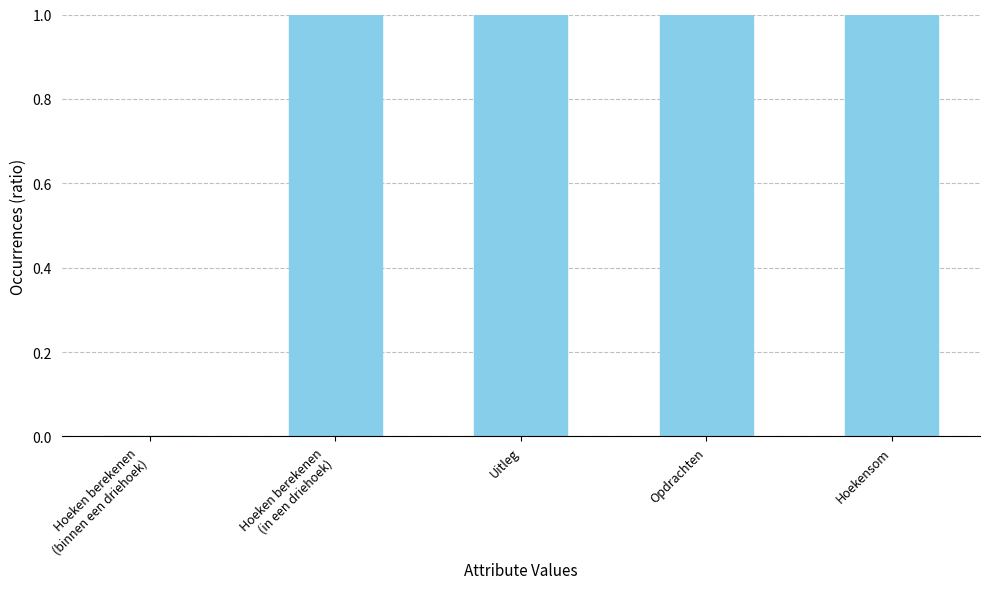

What is the greatest value displayed?

1.0